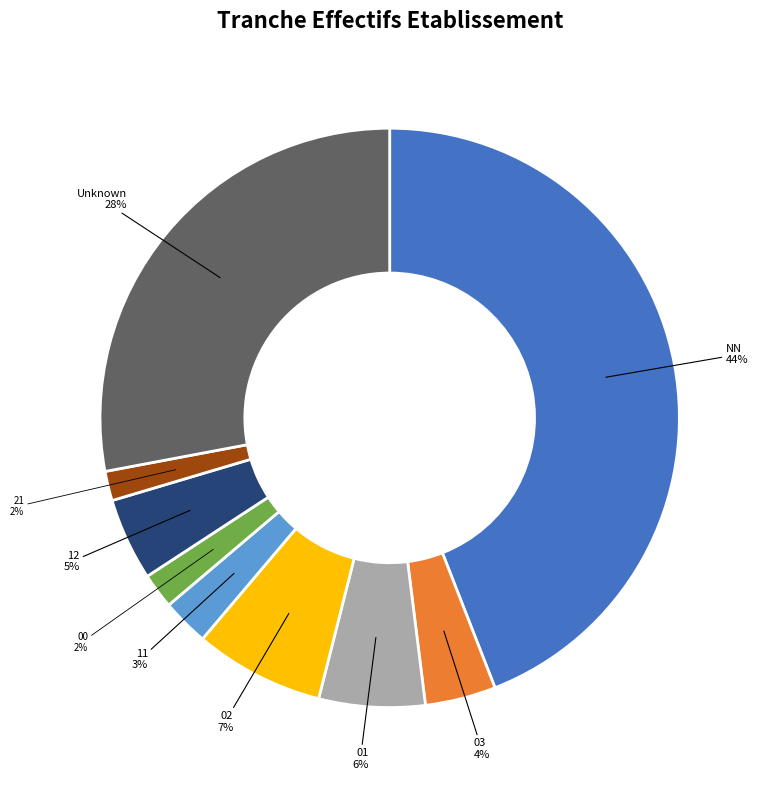

To the nearest percent, what is the difference between the largest and smallest slice percentages?

42%